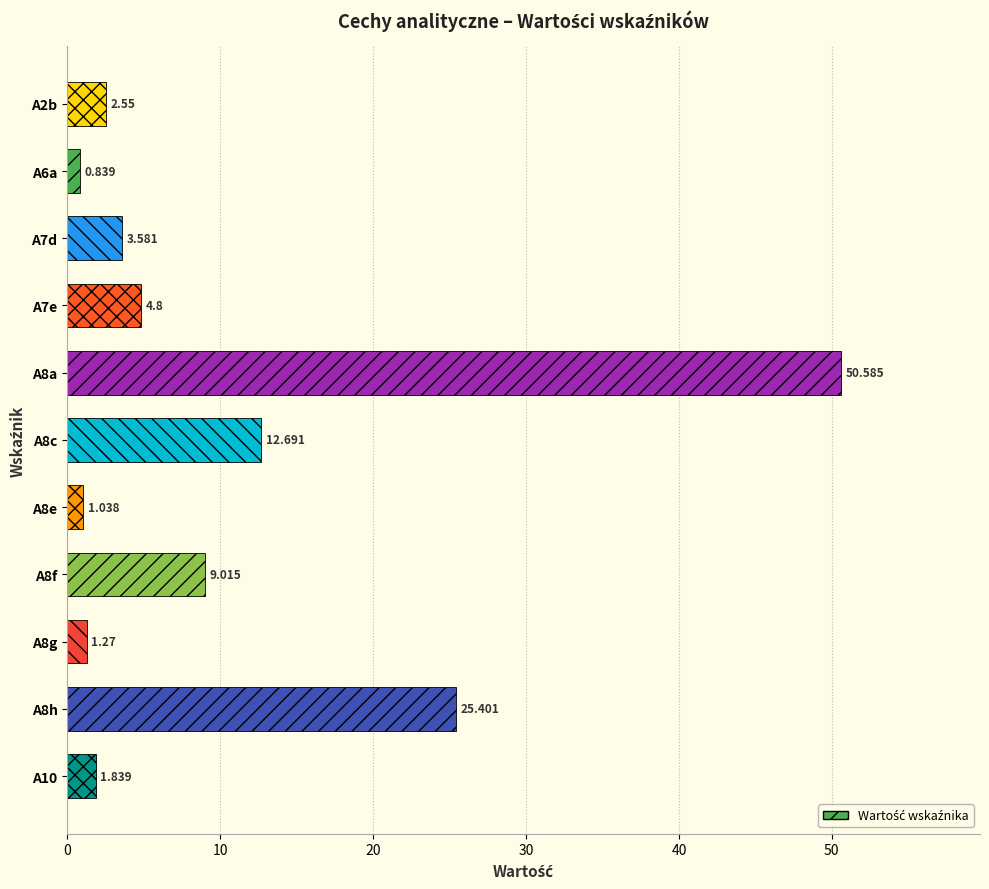

What is the difference between the maximum and minimum values?

49.7